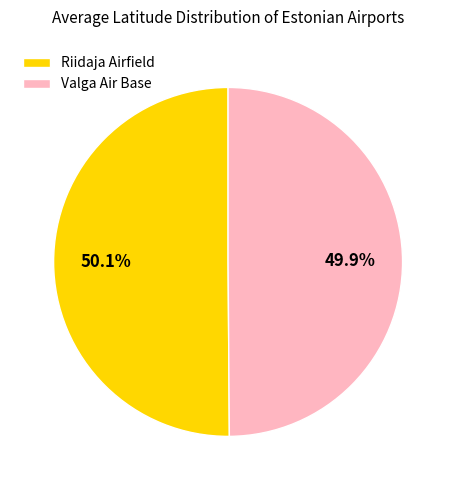

What is the ratio of the value at Riidaja Airfield to the value at Valga Air Base?

1.0